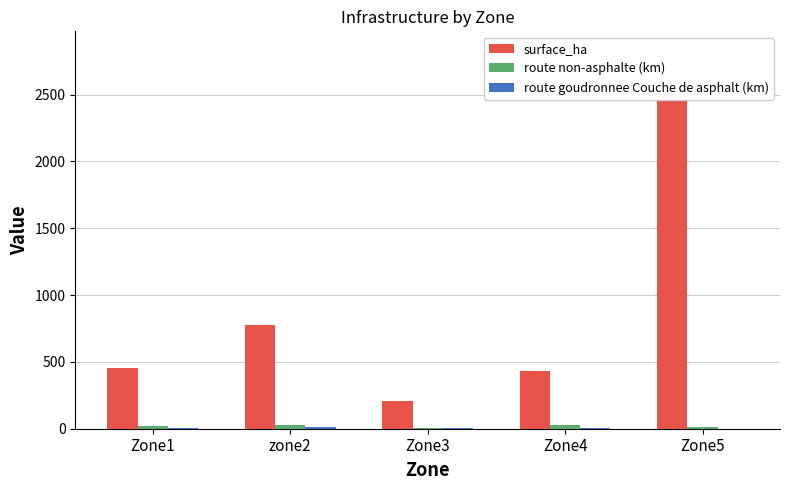

What is the lowest value of the route non-asphalte (km) series?

6.9